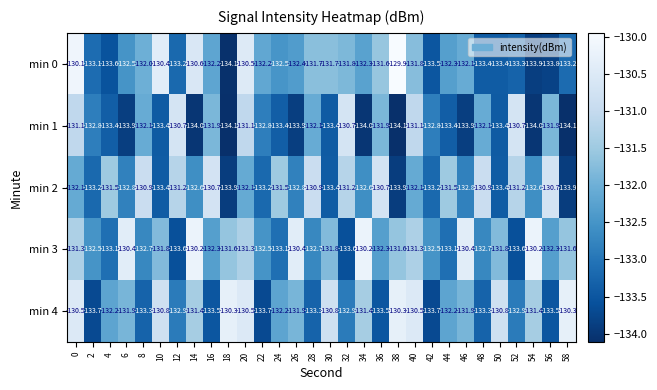

True or false: min 2 has a value of -194.8 at 12.

False